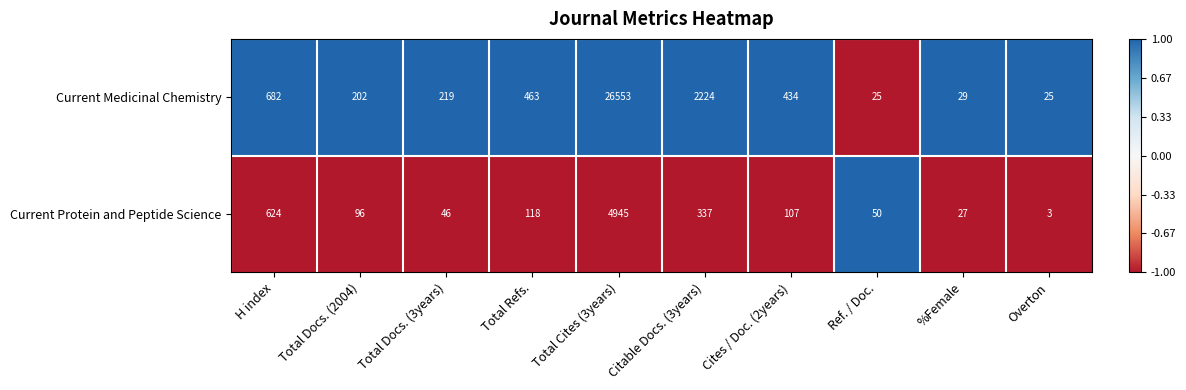

Which category has the highest value across all series?

Total Cites (3years)